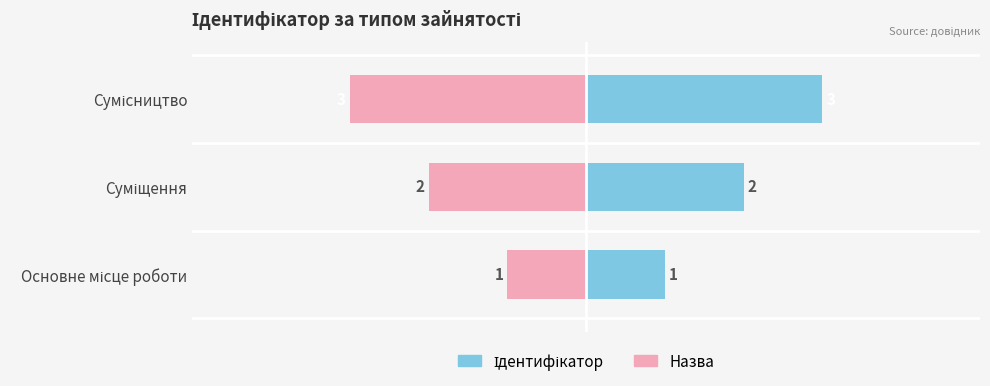

The value of Назва at Основне місце роботи is 0. True or false?

False